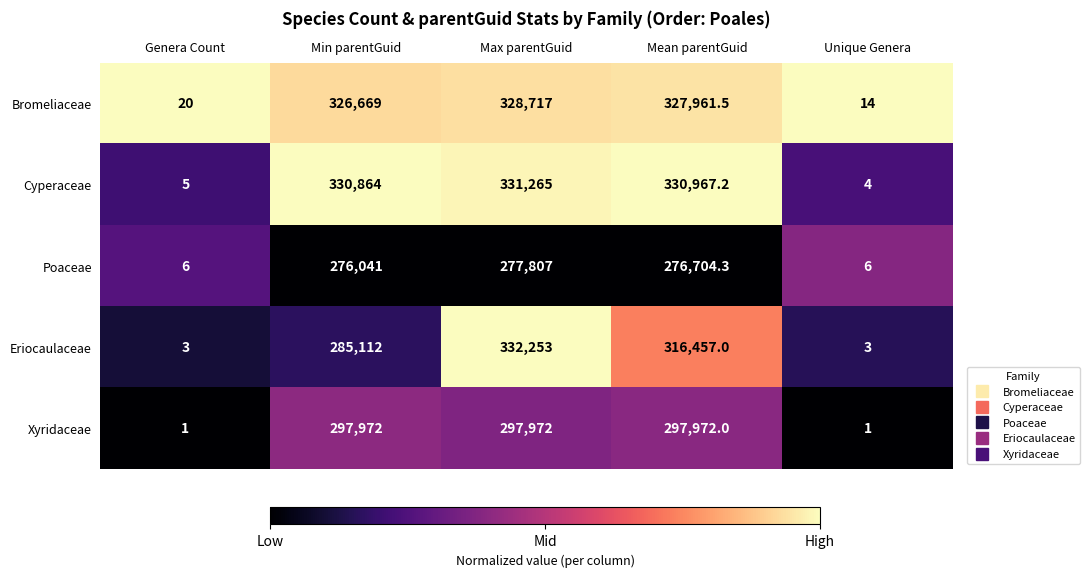

Reading right to left, list all the values displayed in this chart.

Bromeliaceae: 14.0	327961.5	328717.0	326669.0	20.0
Cyperaceae: 4.0	330967.2	331265.0	330864.0	5.0
Poaceae: 6.0	276704.3	277807.0	276041.0	6.0
Eriocaulaceae: 3.0	316457.0	332253.0	285112.0	3.0
Xyridaceae: 1.0	297972.0	297972.0	297972.0	1.0